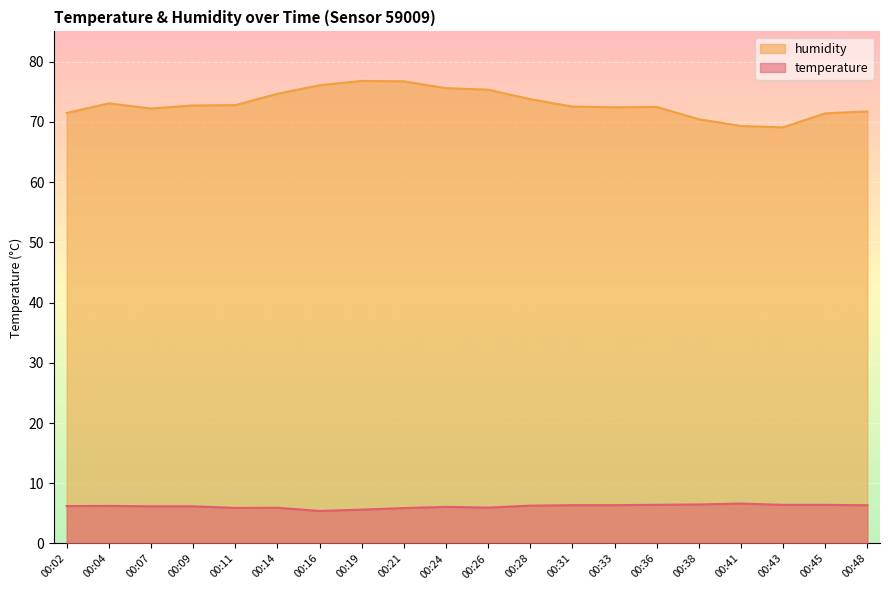

What is the difference between the maximum and minimum values in the temperature series?

1.2